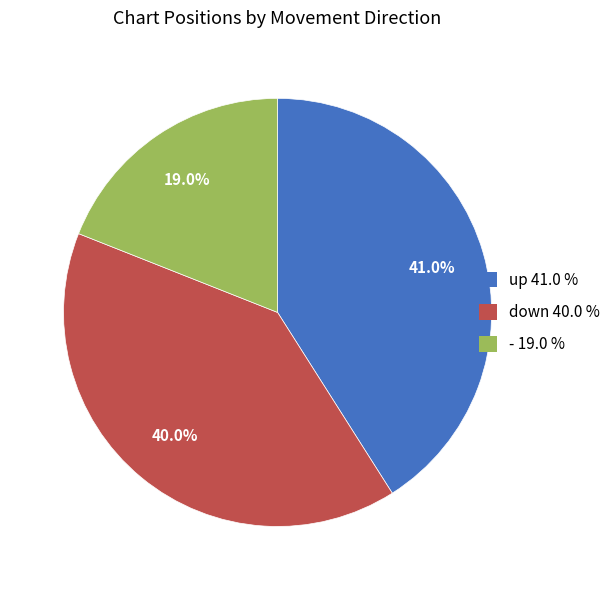

Which has a higher value, - or up?

up